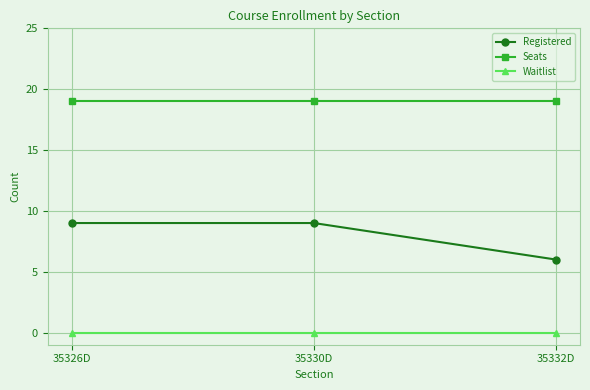

Which series has the widest spread of values?

Registered